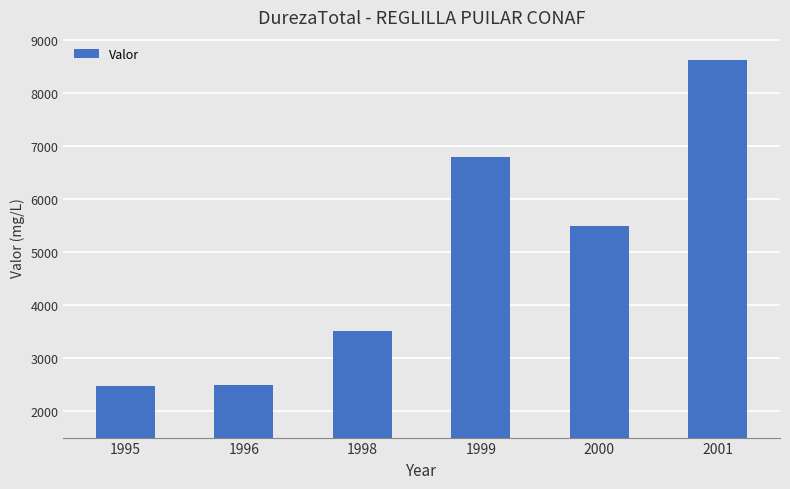

What is the sum of all values?

29366